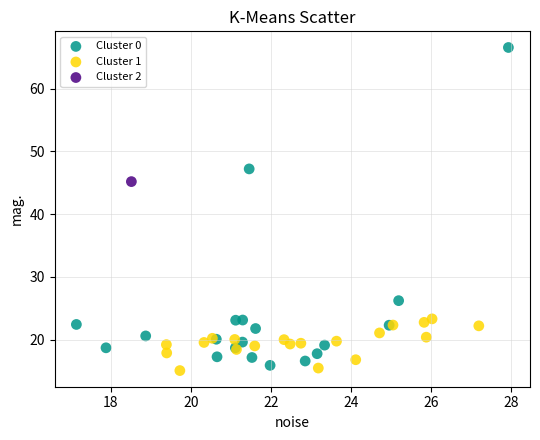

What are all the series names shown in the legend?

Cluster 0, Cluster 1, Cluster 2